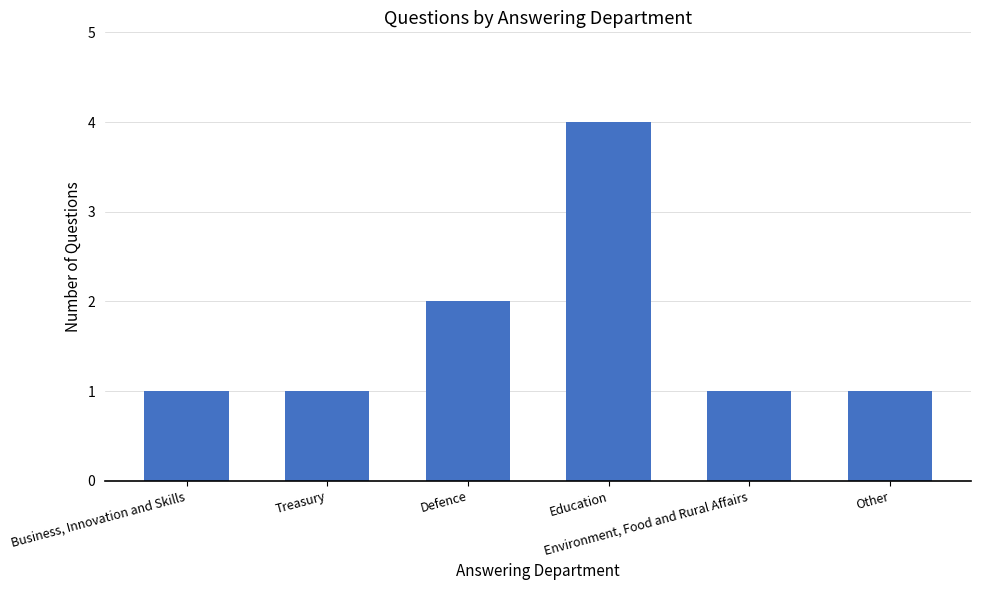

What is the approximate value at Environment, Food and Rural Affairs?

1